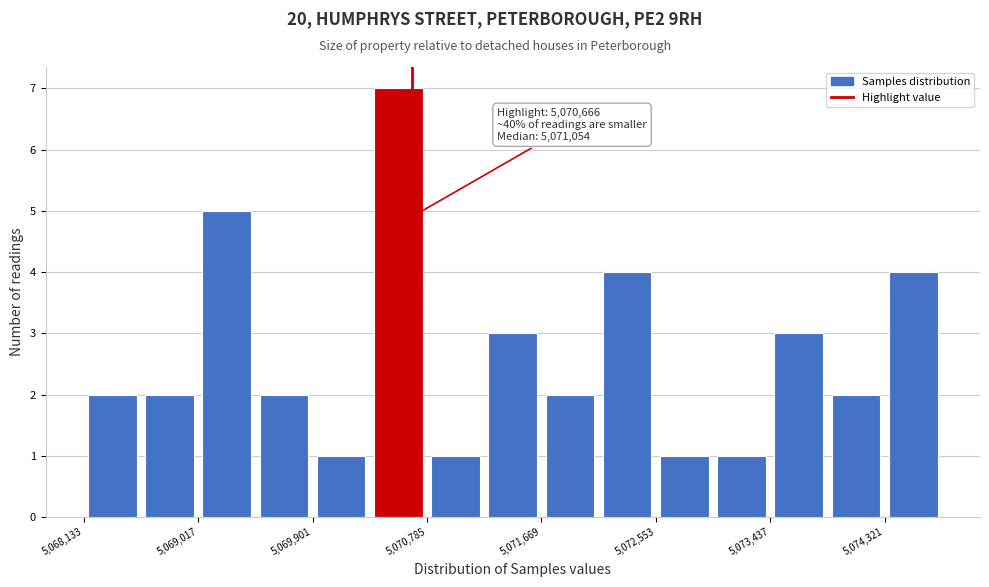

Which range on the x-axis has the tallest bar?

5070300 to 5070800